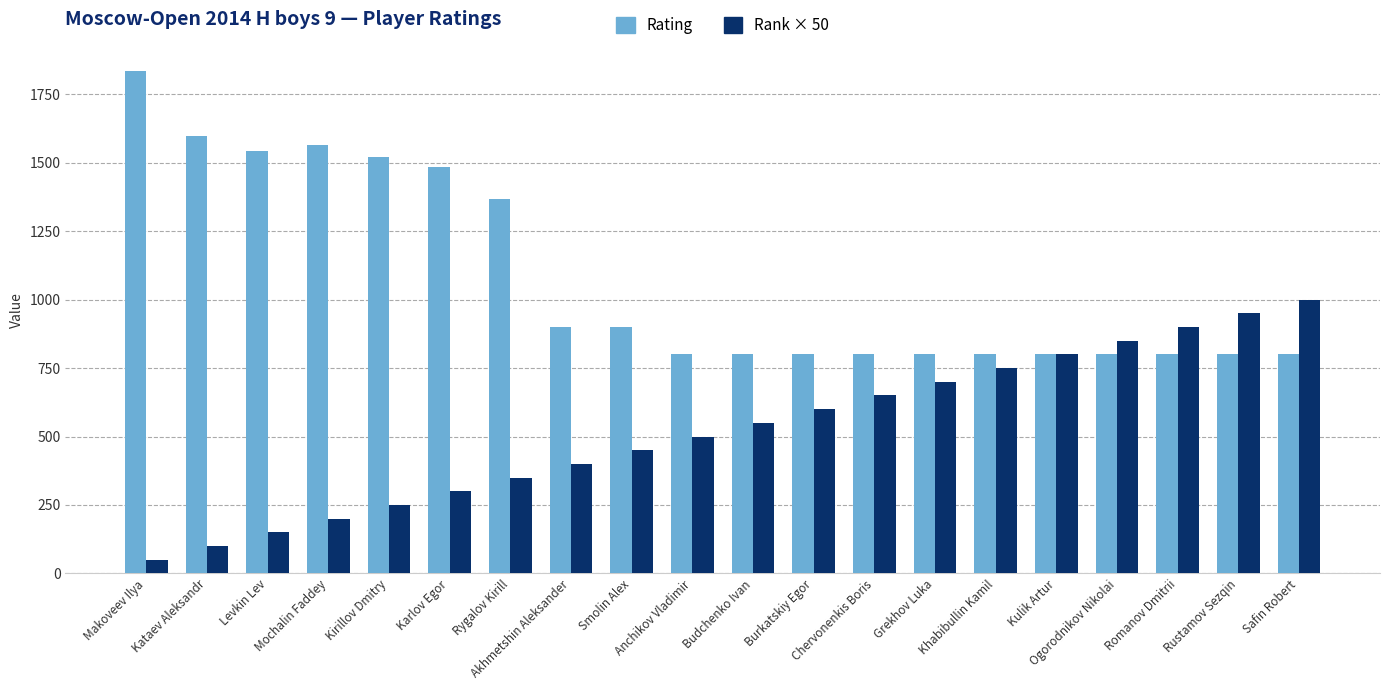

At which label does Rating reach its peak?

Makoveev Ilya